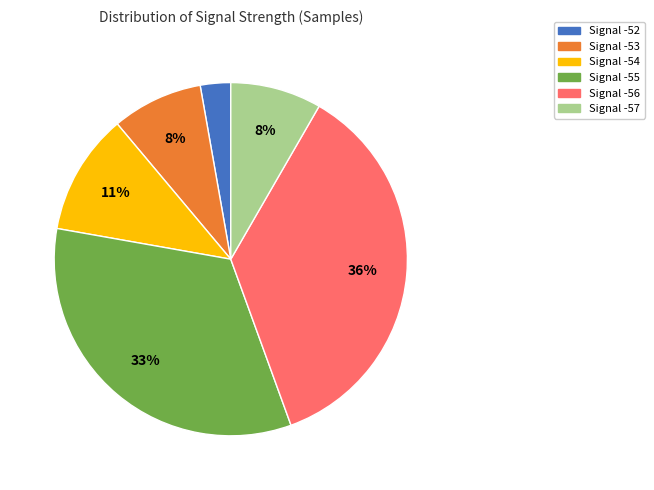

Is there a majority slice in this chart?

No